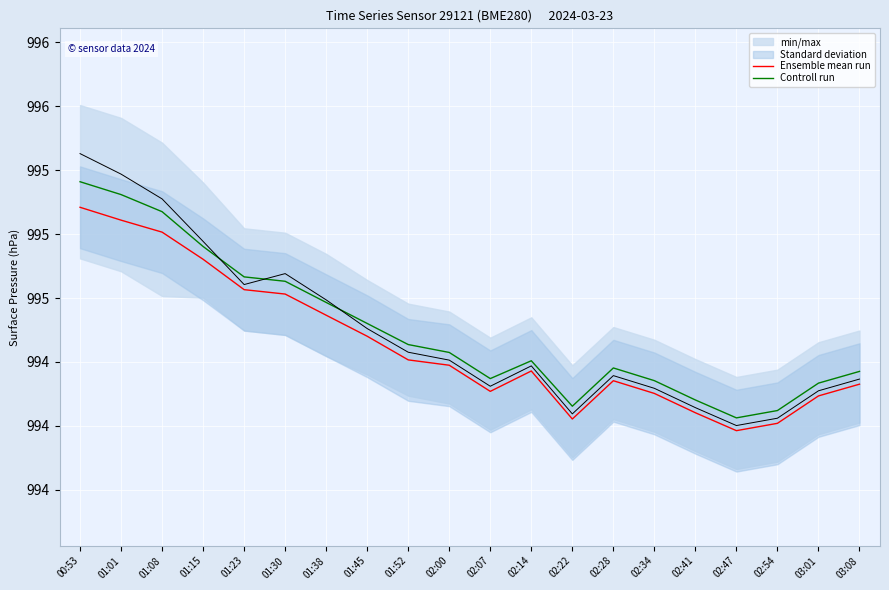

Which series has the largest total across all categories?

Controll run